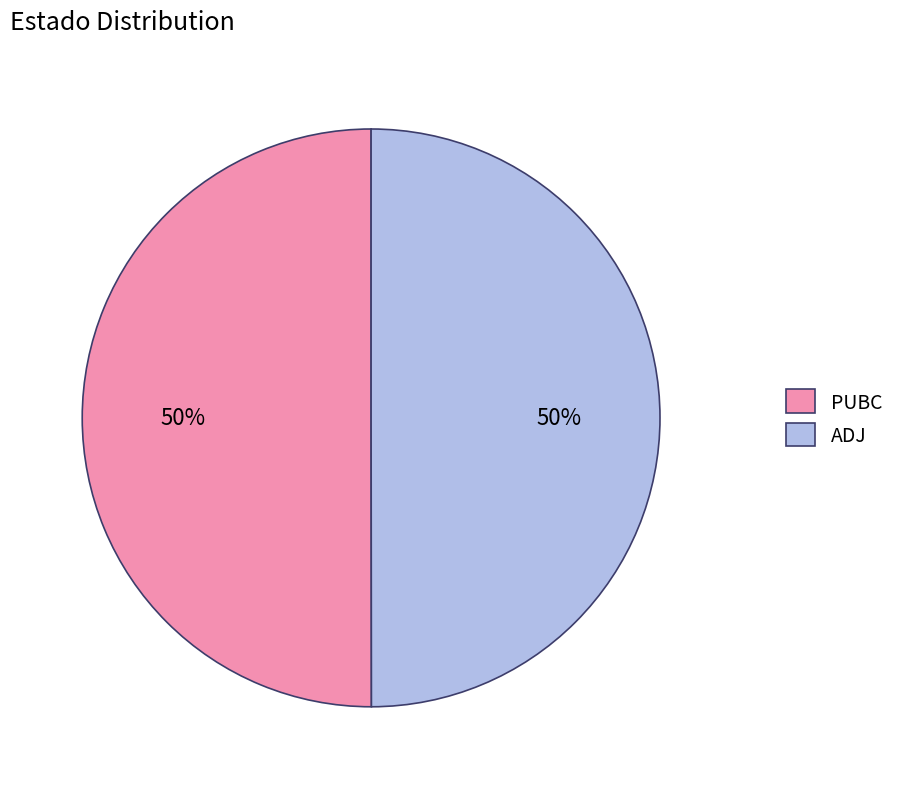

To the nearest percent, what percentage of the pie is ADJ?

50%